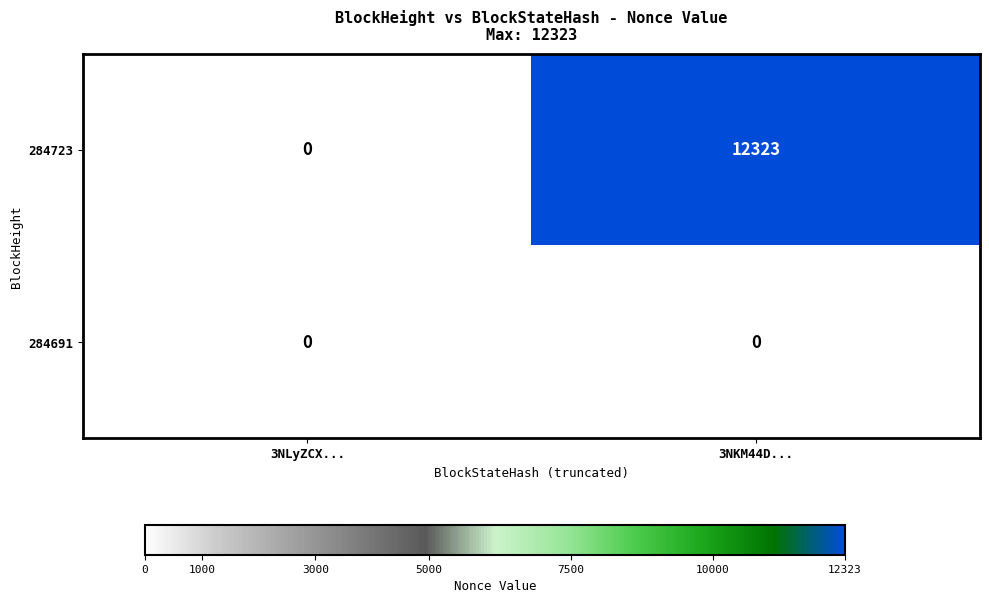

At which label is 284723 closest to 6161?

3NLyZCX...